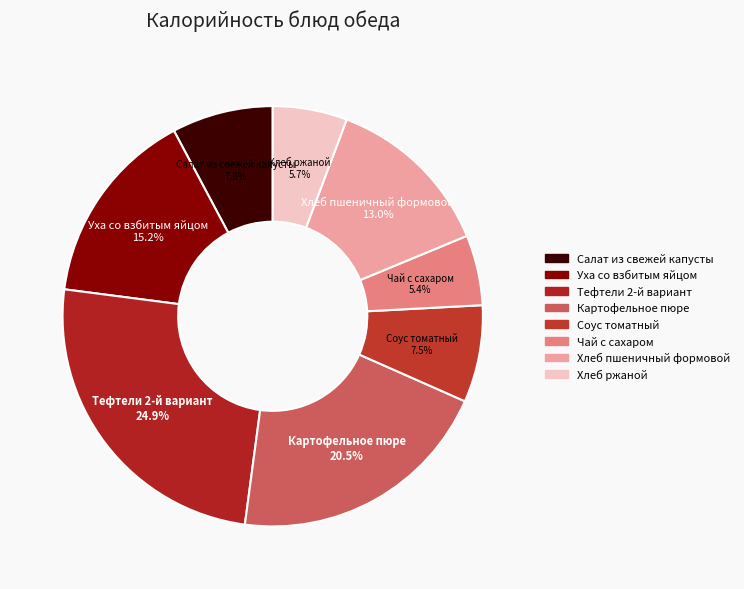

Approximately how many times larger is the value at Уха со взбитым яйцом compared to Хлеб пшеничный формовой?

1.2